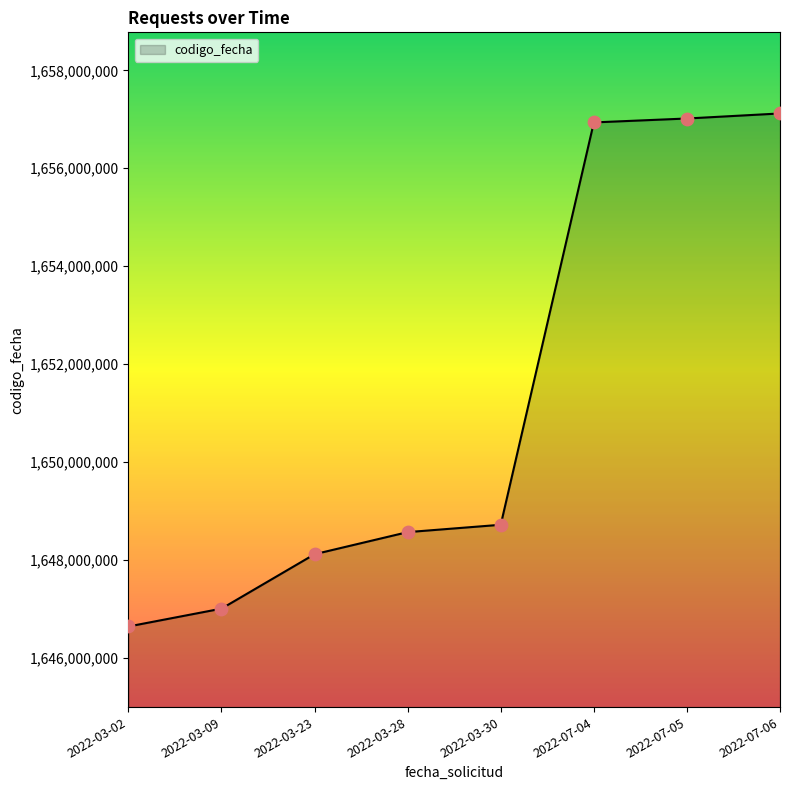

Which has a higher value, 2022-07-04 or 2022-03-09?

2022-07-04